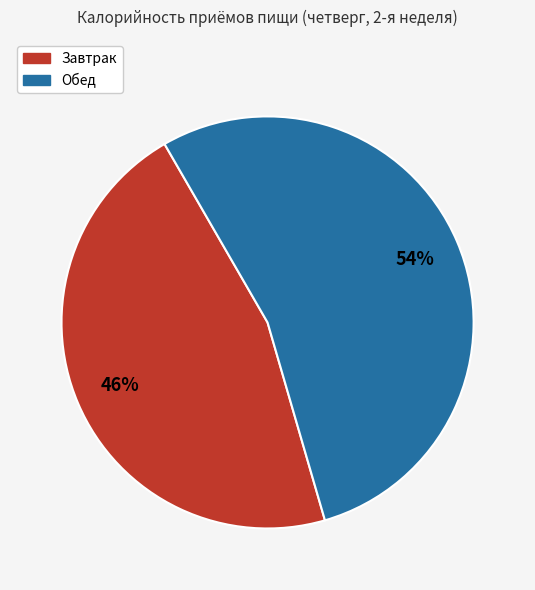

To the nearest percent, what is the difference between the Обед and Завтрак slice percentages?

8%